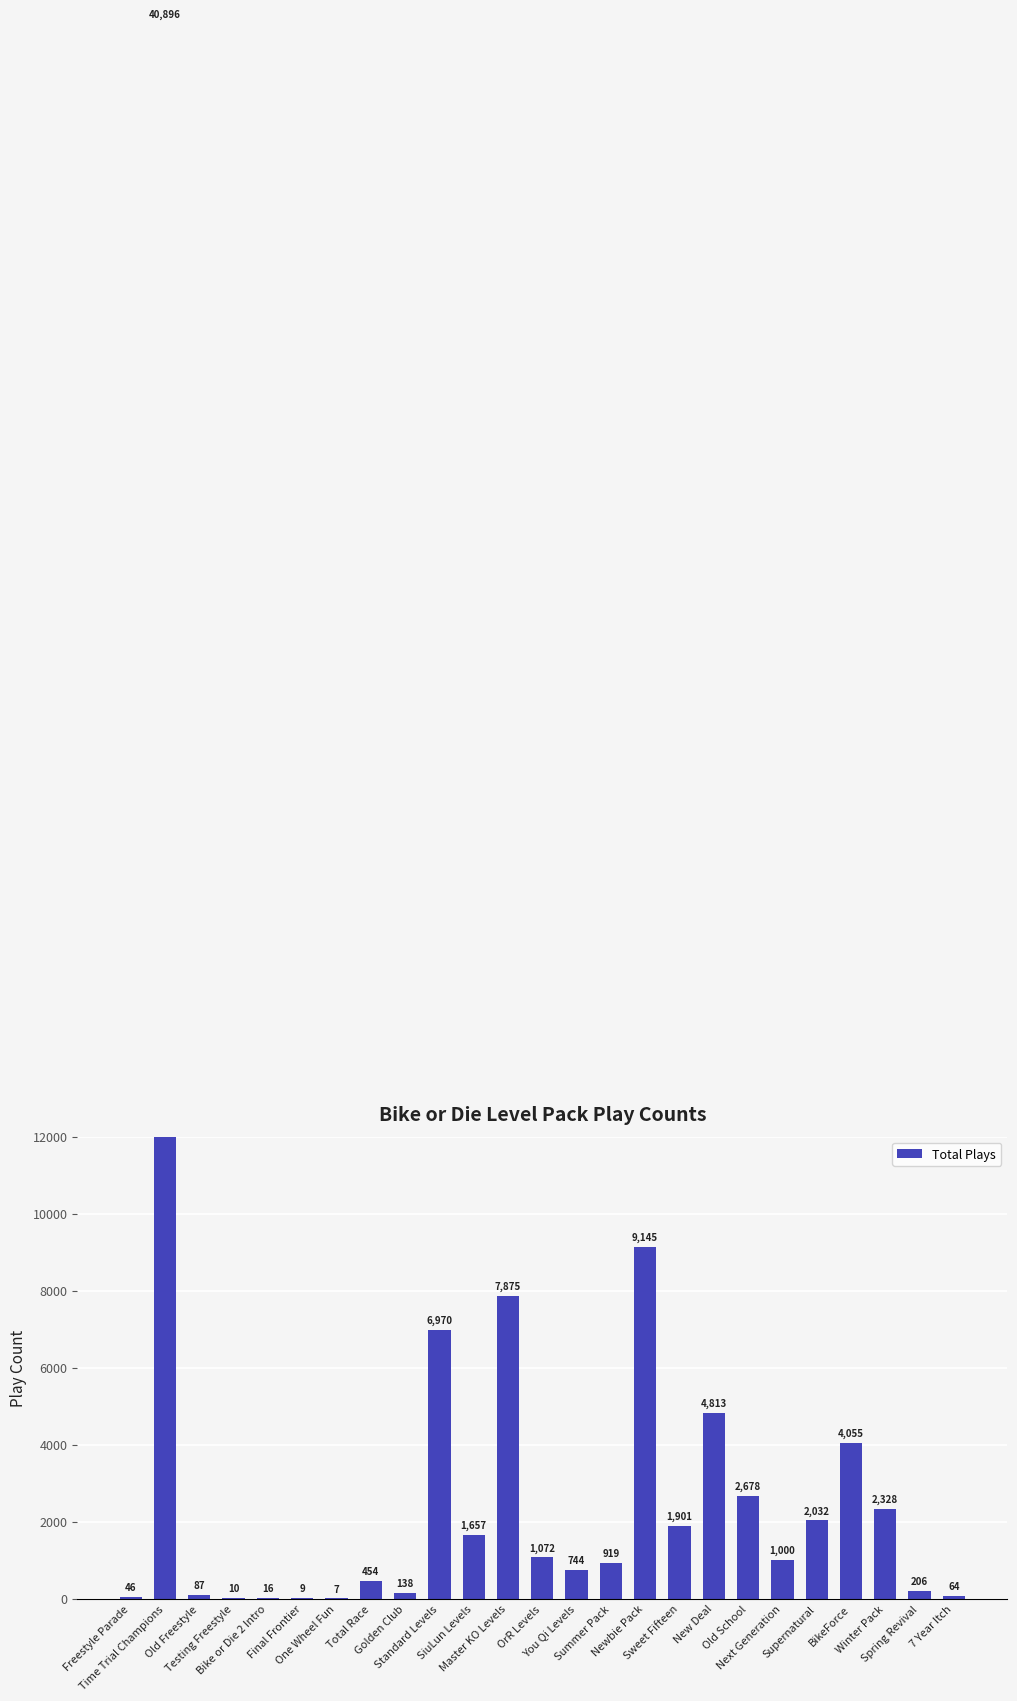

Which has a higher value, Old School or One Wheel Fun?

Old School